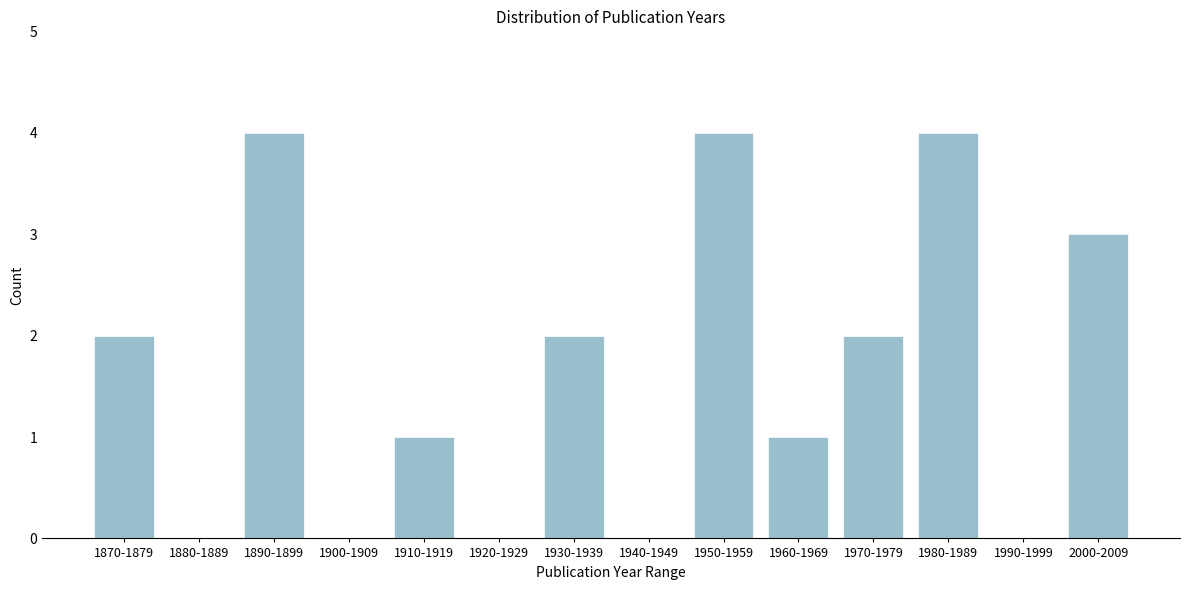

Reading right to left, list all the values displayed in this chart.

2000-2009=3	1990-1999=0	1980-1989=4	1970-1979=2	1960-1969=1	1950-1959=4	1940-1949=0	1930-1939=2	1920-1929=0	1910-1919=1	1900-1909=0	1890-1899=4	1880-1889=0	1870-1879=2